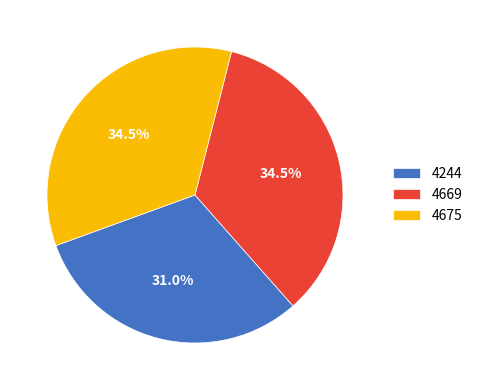

Which slice is the smallest?

4244